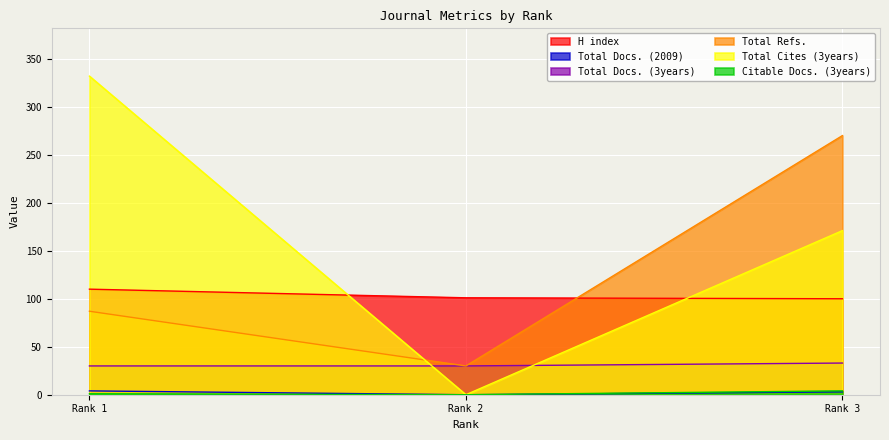

At which category is the sum across all series the highest?

Rank 3